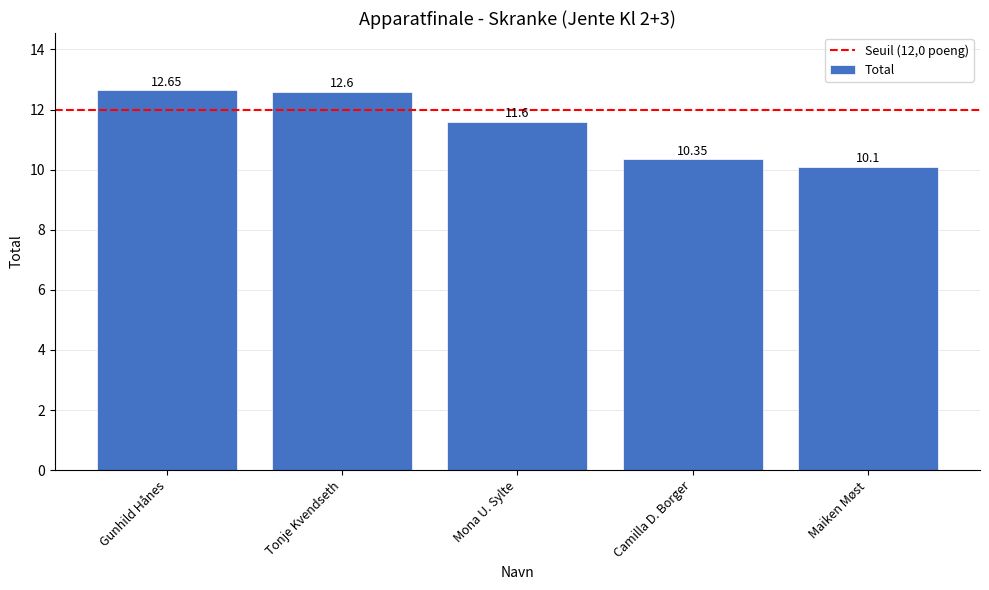

The chart shows a value of 3.8 at Mona U. Sylte. True or false?

False